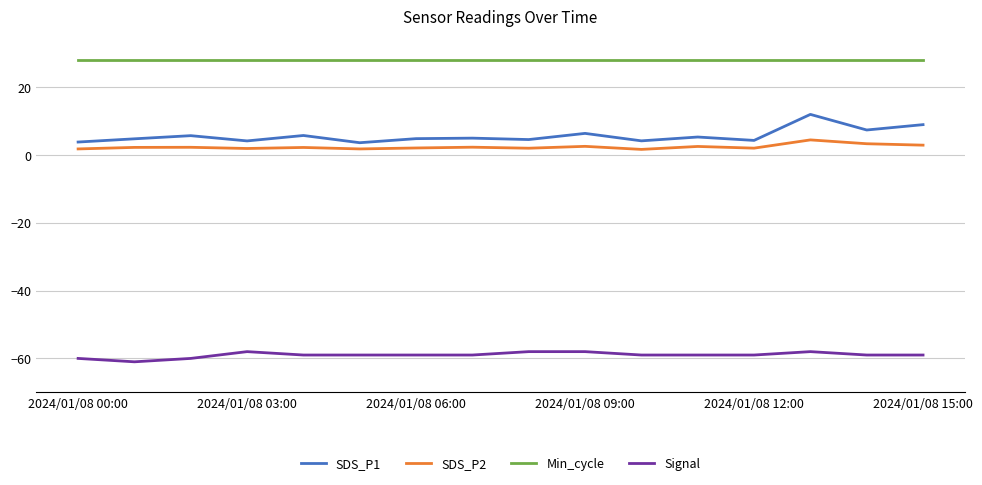

True or false: Signal and SDS_P1 intersect in this chart.

False